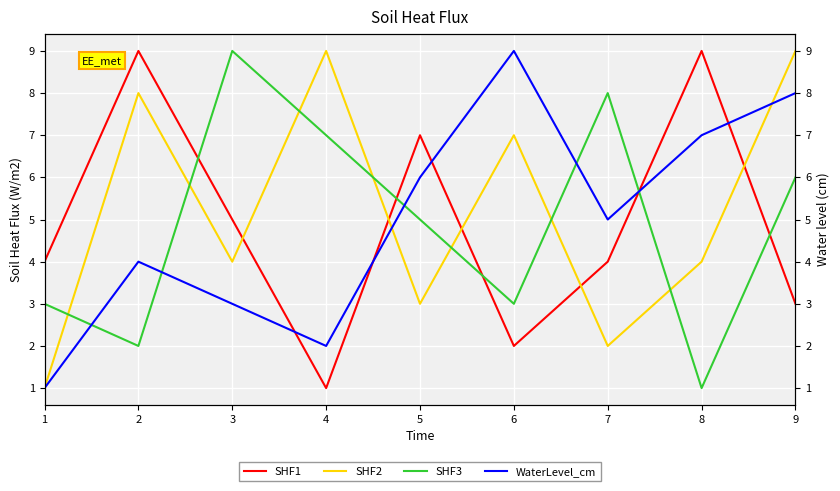

True or false: WaterLevel_cm and SHF2 intersect in this chart.

True